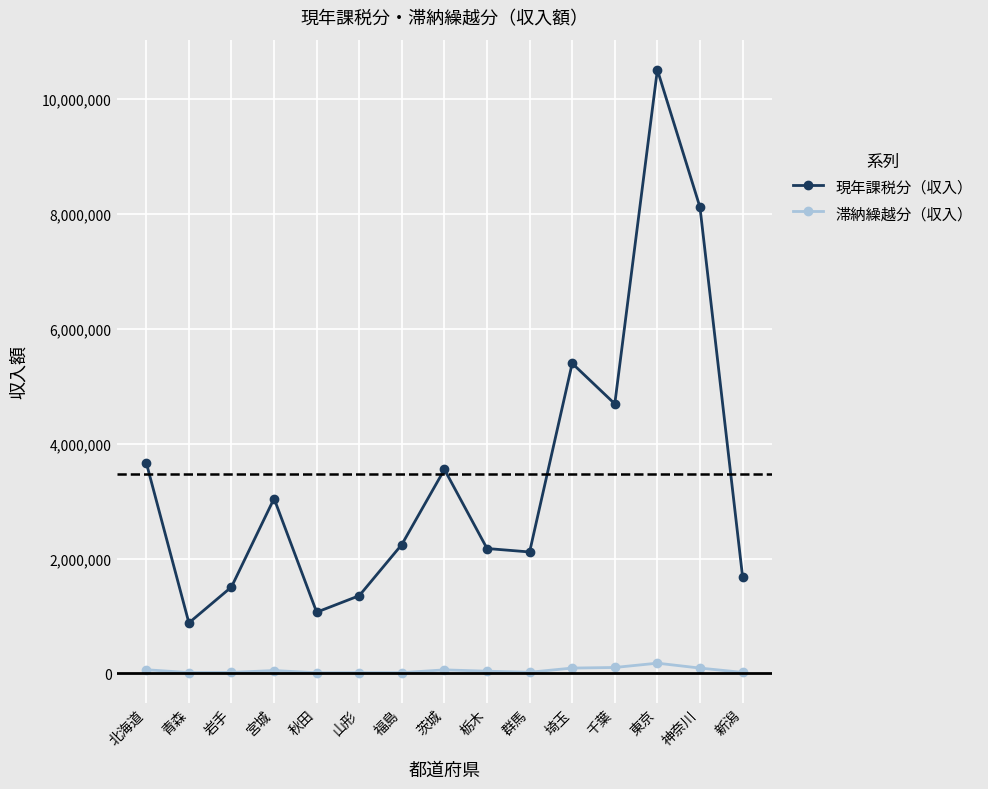

Is the value of 現年課税分（収入） at 茨城 greater than the value of 滞納繰越分（収入） at 千葉?

Yes